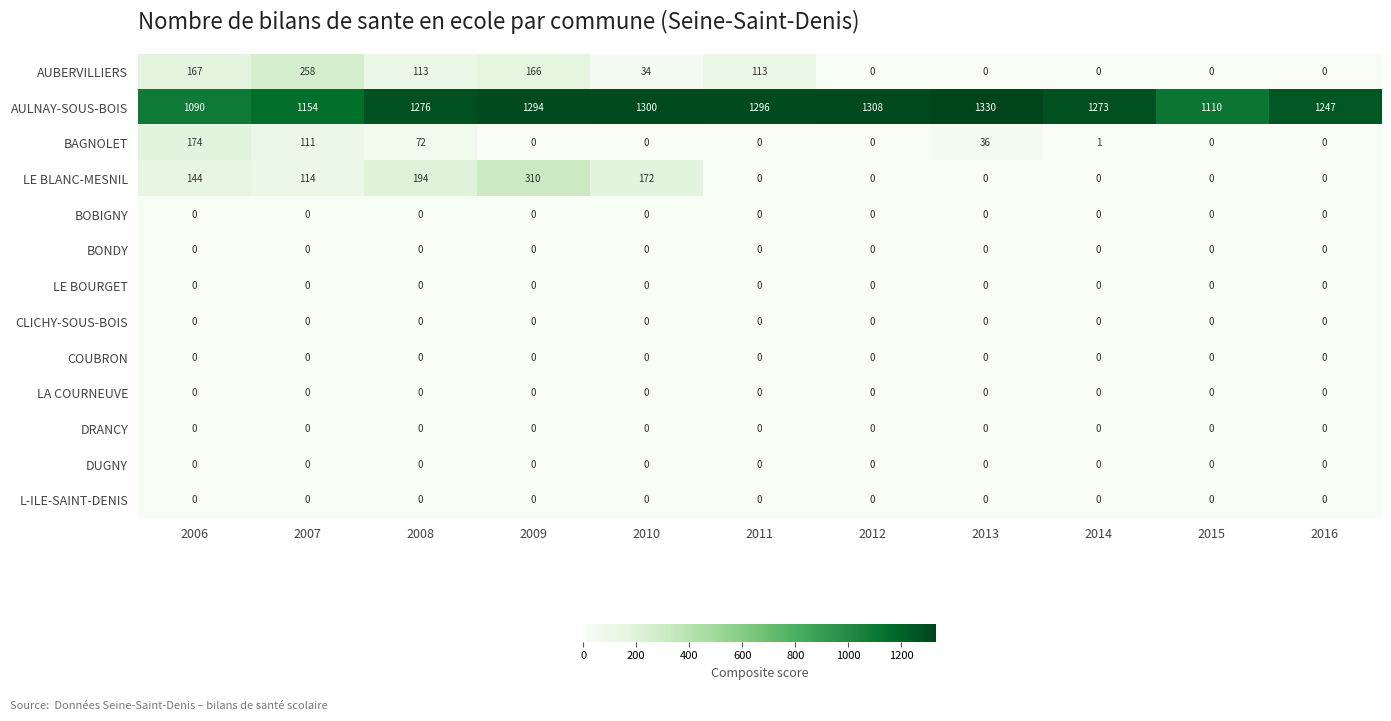

At which category is the sum across all series the highest?

2009